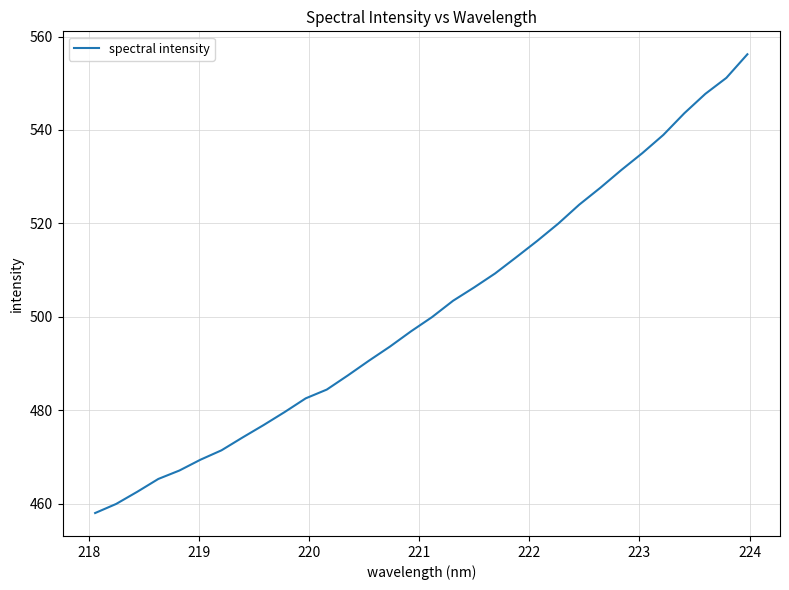

How many lines are shown in the chart?

1